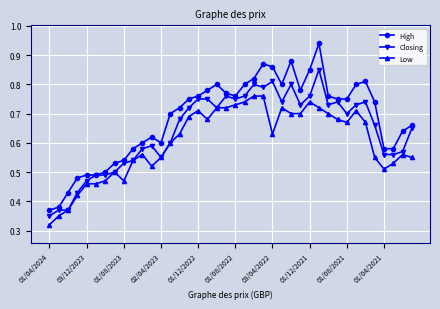

Is this an area chart (filled region under the line)?

No